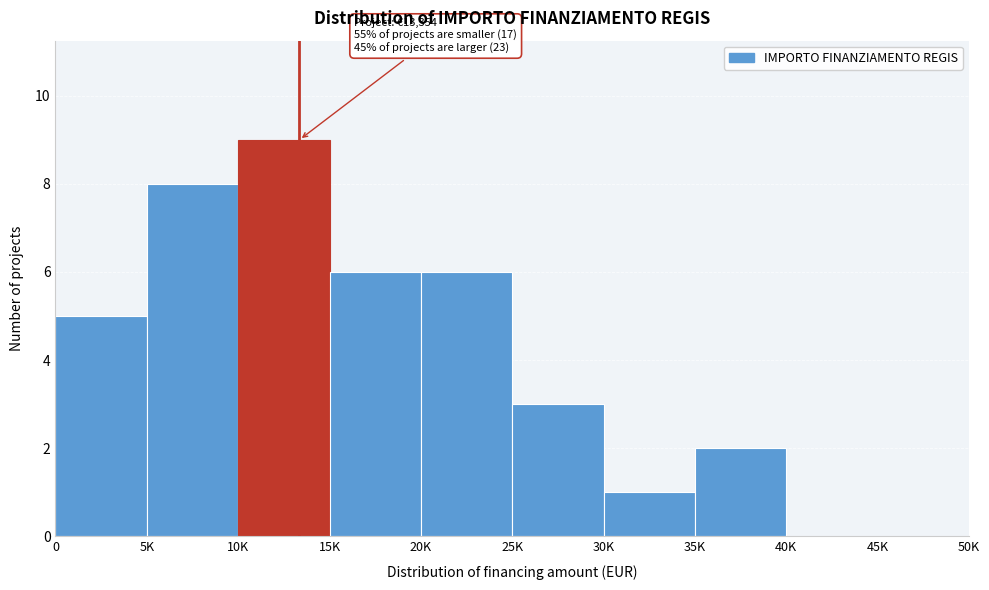

Reading left to right, extract all data points from this chart.

0=5	5K=8	10K=9	15K=6	20K=6	25K=3	30K=1	35K=2	40K=0	45K=0